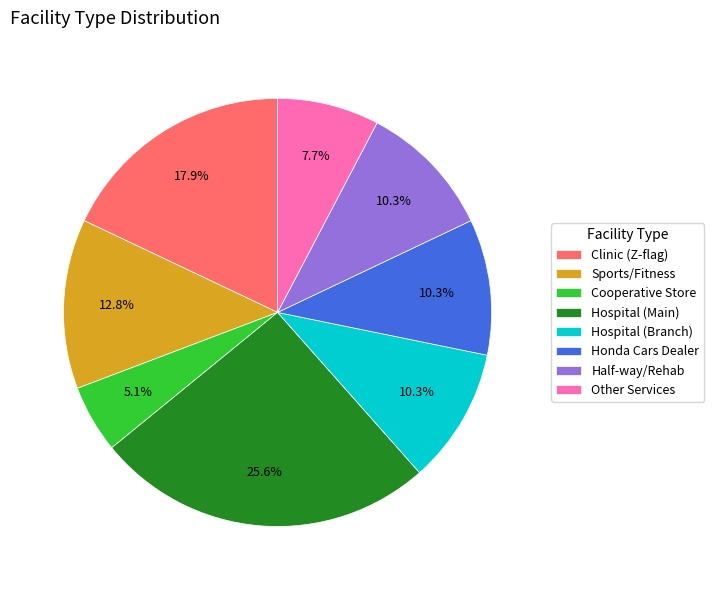

How many slices are in this pie chart?

8